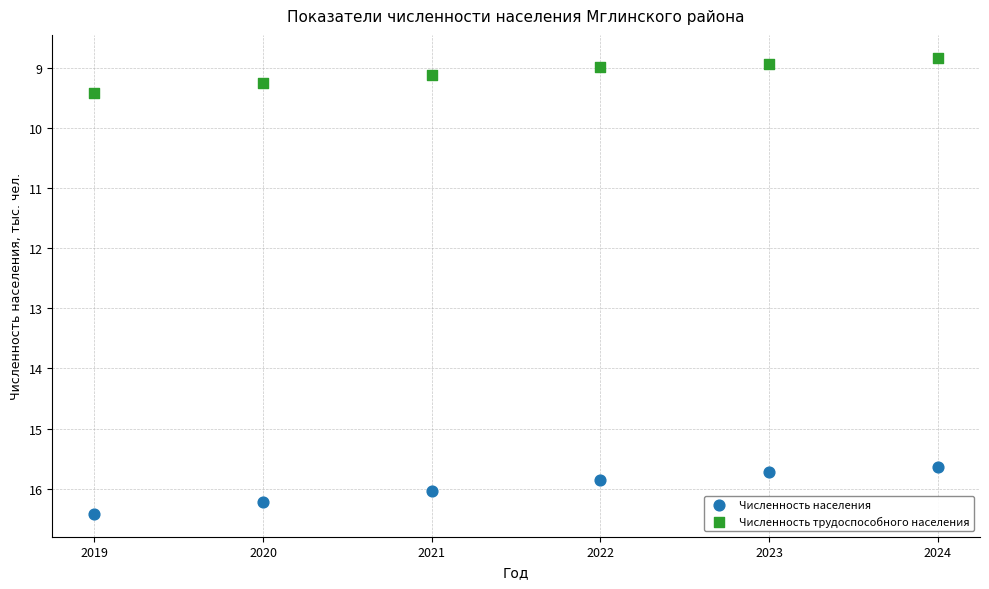

What is the X range (max minus min) for the scatter plot?

5.0